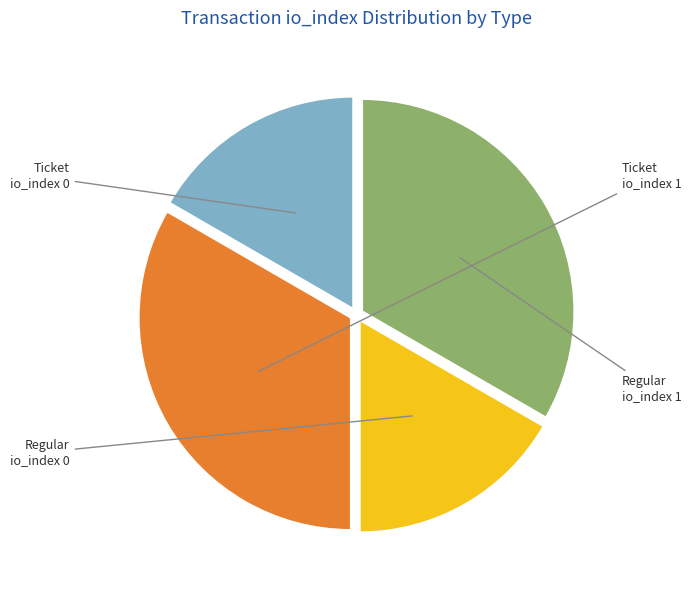

Is there a majority slice in this chart?

No